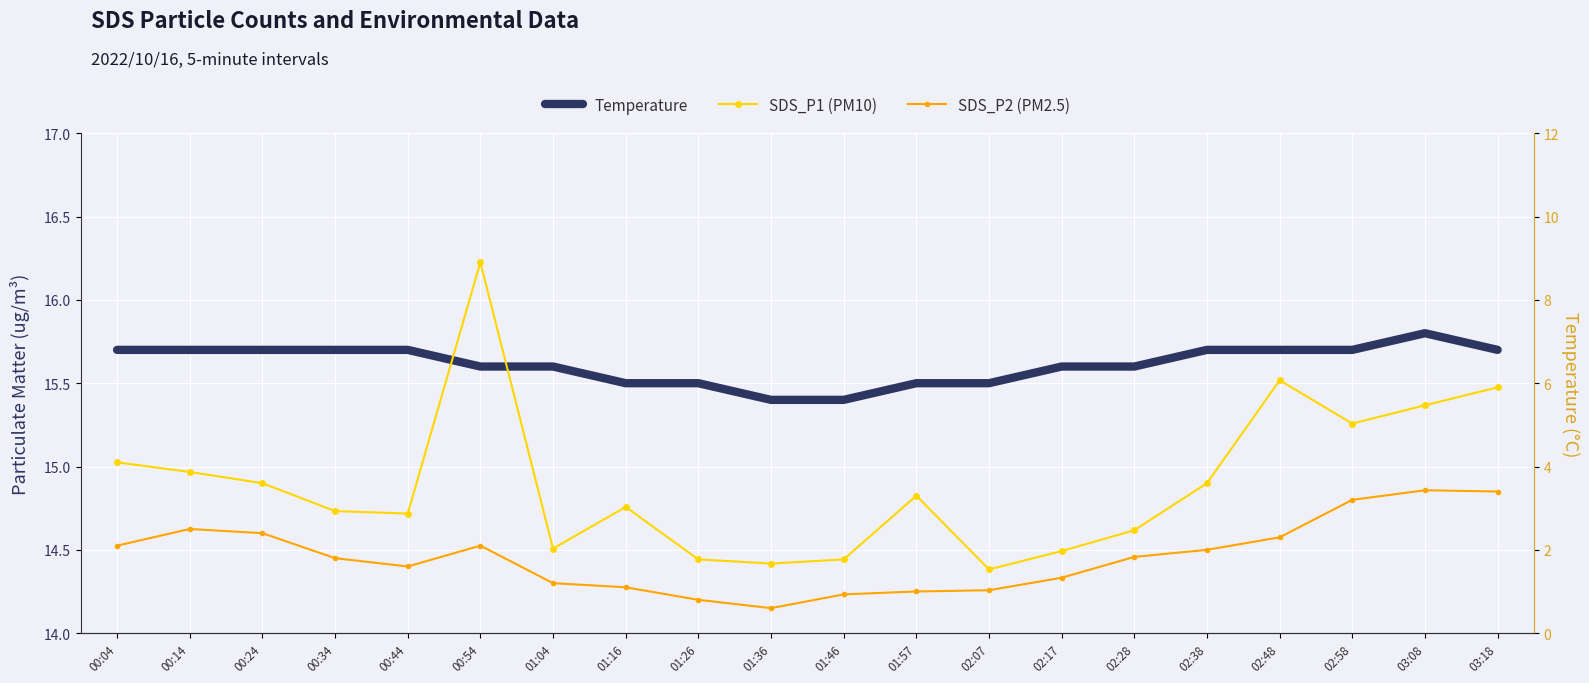

Reading left to right, list all the values displayed in this chart.

Temperature: 15.7	15.7	15.7	15.7	15.7	15.6	15.6	15.5	15.5	15.4	15.4	15.5	15.5	15.6	15.6	15.7	15.7	15.7	15.8	15.7
SDS_P1 (PM10): 4.1	3.9	3.6	2.9	2.9	8.9	2.0	3.0	1.8	1.7	1.8	3.3	1.5	2.0	2.5	3.6	6.1	5.0	5.5	5.9
SDS_P2 (PM2.5): 2.1	2.5	2.4	1.8	1.6	2.1	1.2	1.1	0.8	0.6	0.9	1.0	1.0	1.3	1.8	2.0	2.3	3.2	3.4	3.4